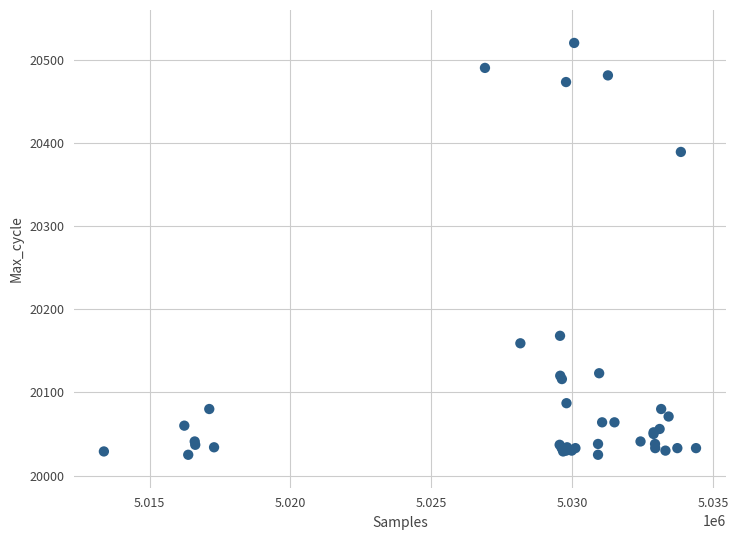

What Y value in the scatter plot is closest to 20272?

20168